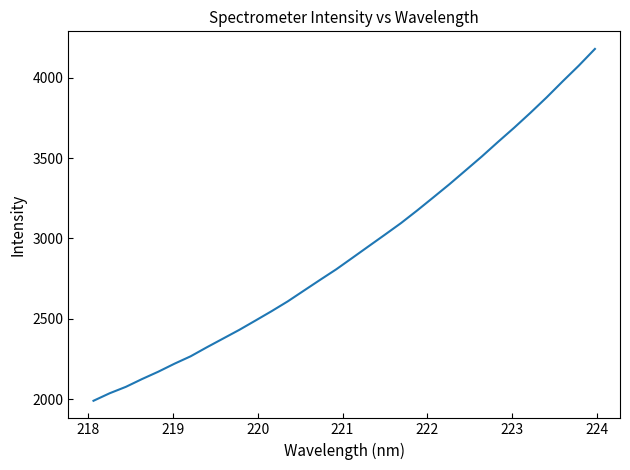

What is the difference between the maximum and minimum values?

2190.1